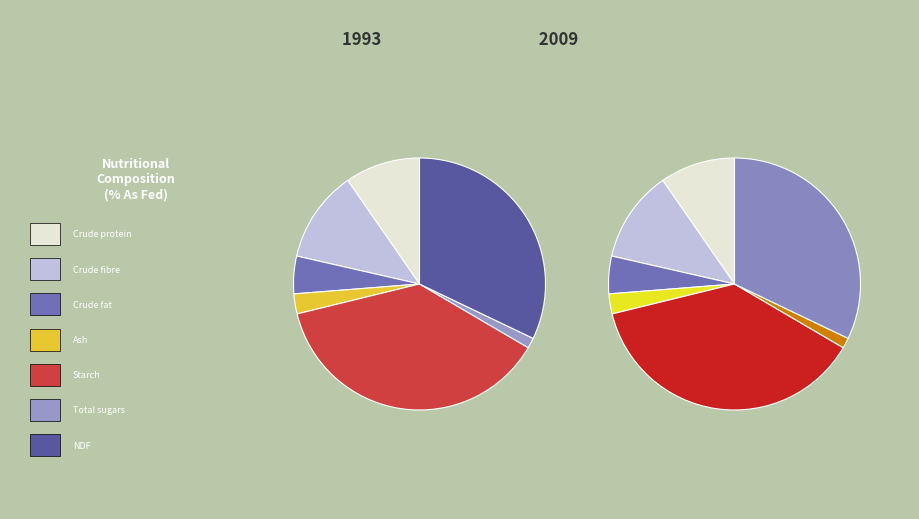

How many segments does this pie chart have?

7